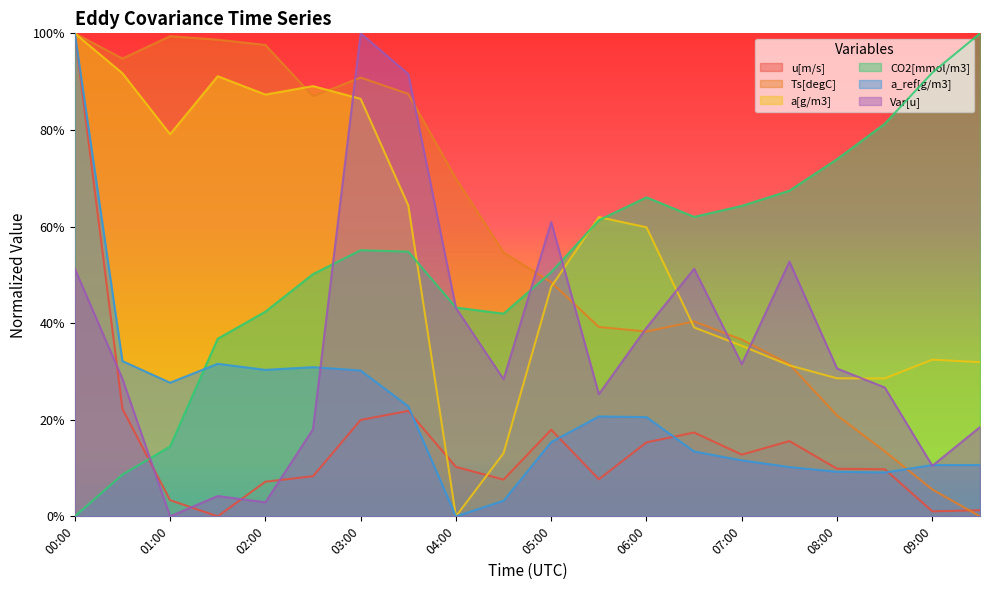

How many times do u[m/s] and CO2[mmol/m3] cross each other?

1